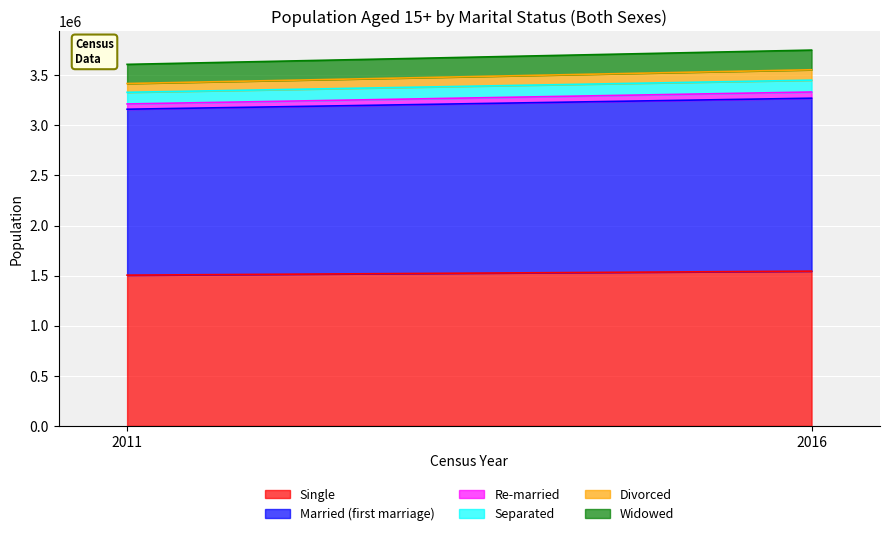

Read the Married (first marriage) value at 2011.

1655906